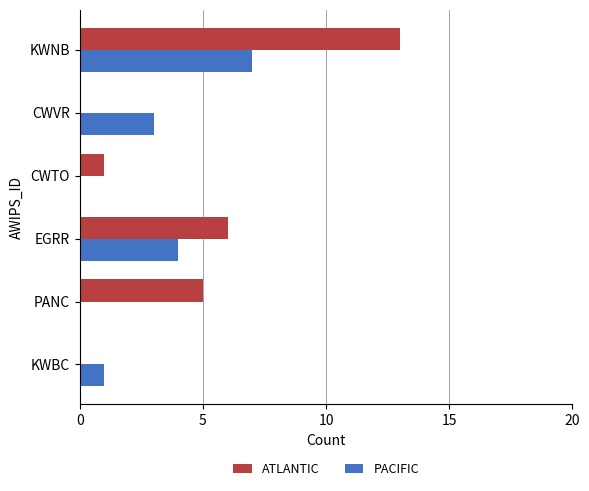

What is the sum of the PACIFIC values at KWBC and KWNB?

8